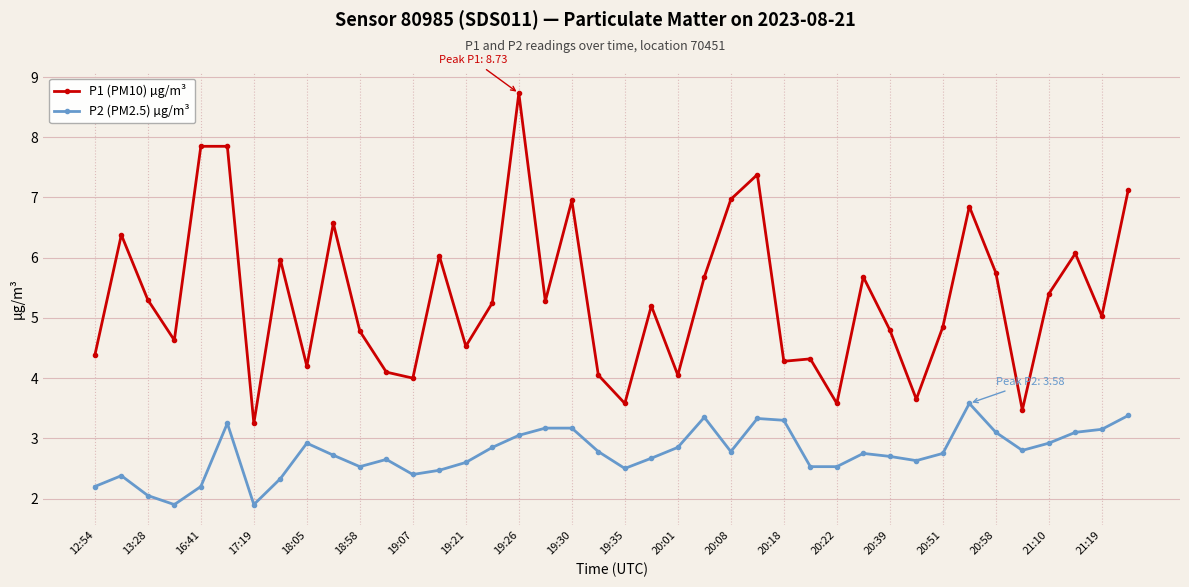

Which series has the widest spread of values?

P1 (PM10) µg/m³